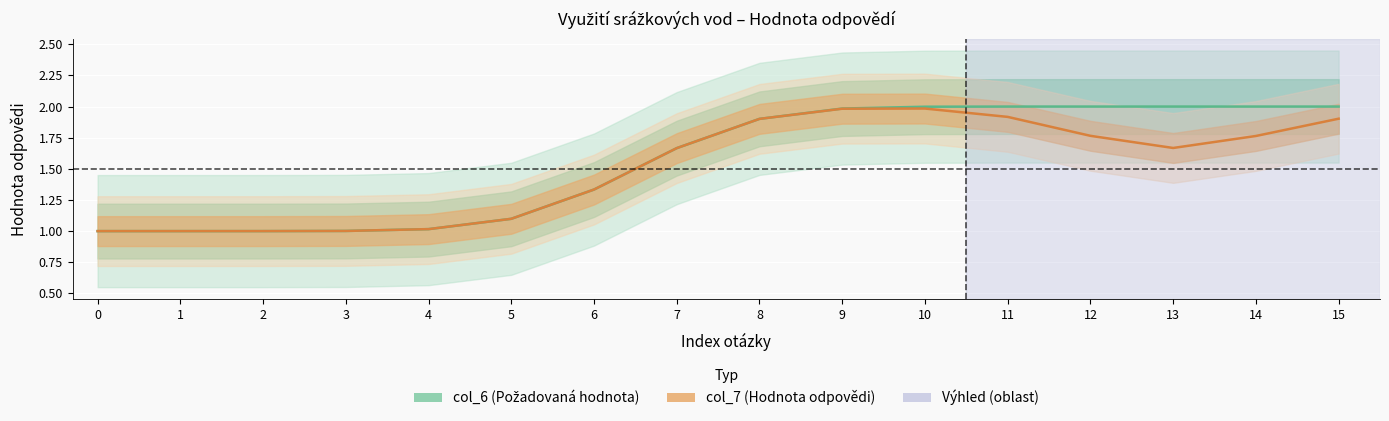

Reading left to right, extract all data points from this chart.

col_6 (Požadovaná hodnota): 1.0	1.0	1.0	1.0	1.0	1.1	1.3	1.7	1.9	2.0	2.0	2.0	2.0	2.0	2.0	2.0
col_7 (Hodnota odpovědi): 1.0	1.0	1.0	1.0	1.0	1.1	1.3	1.7	1.9	2.0	2.0	1.9	1.8	1.7	1.8	1.9